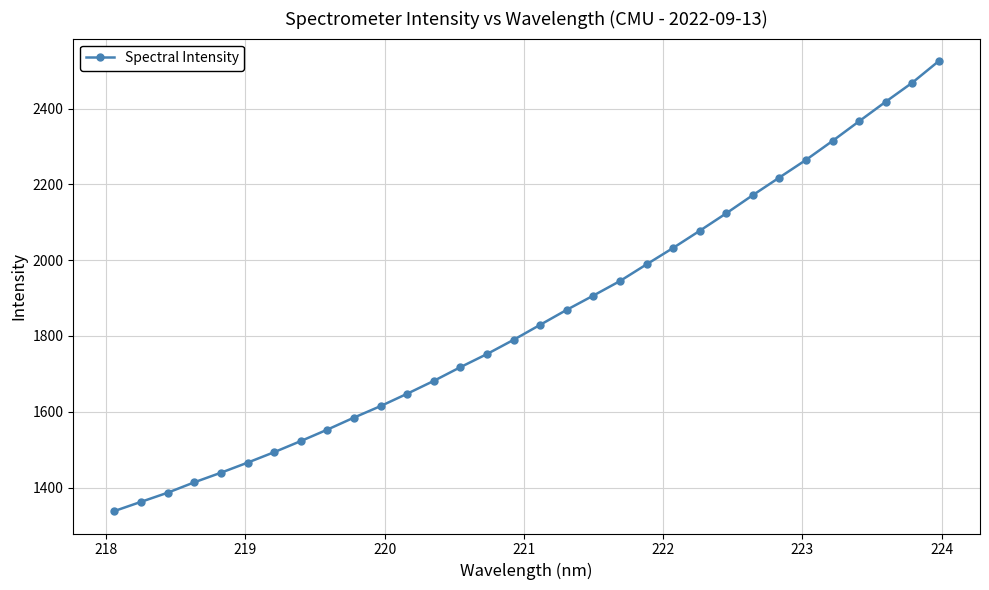

What is the value of the 23rd point from the left?

2077.5